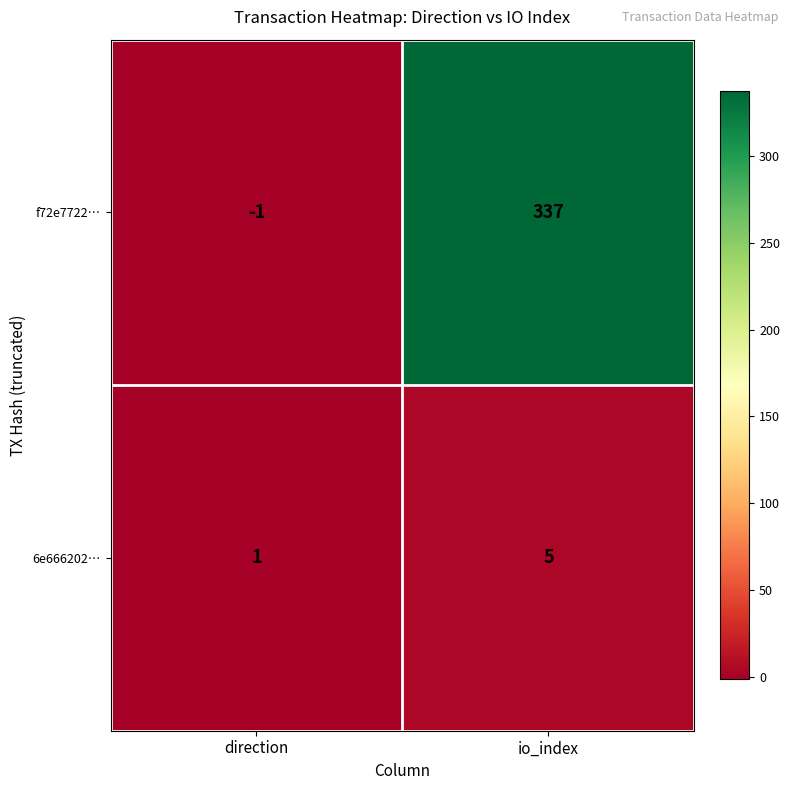

What is the spread (max minus min) of values at direction?

2